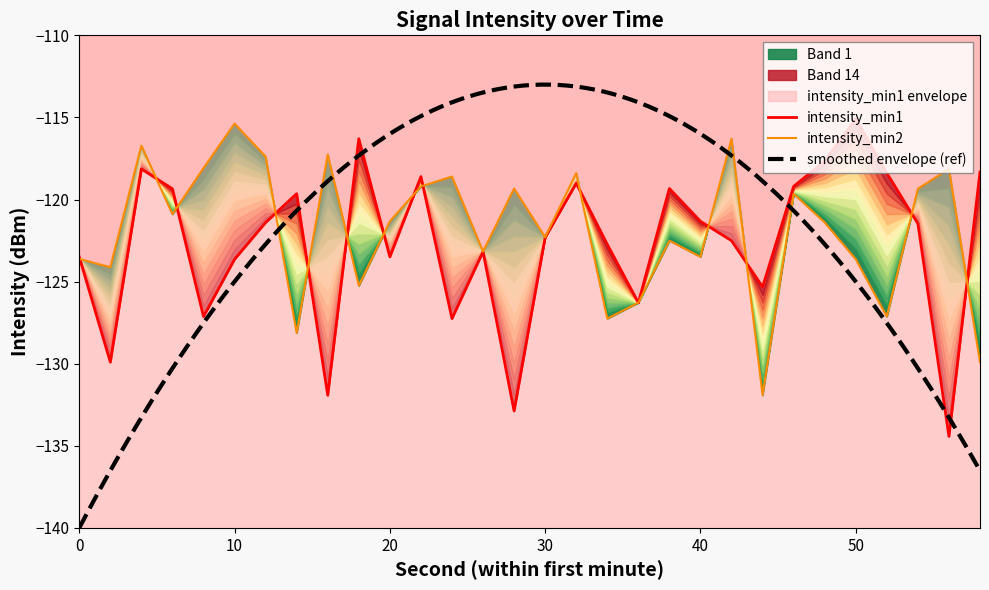

How many lines are shown in the chart?

2